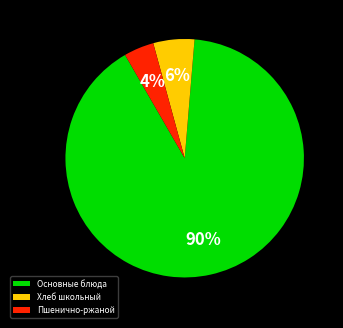

Count the number of slices in the pie.

3